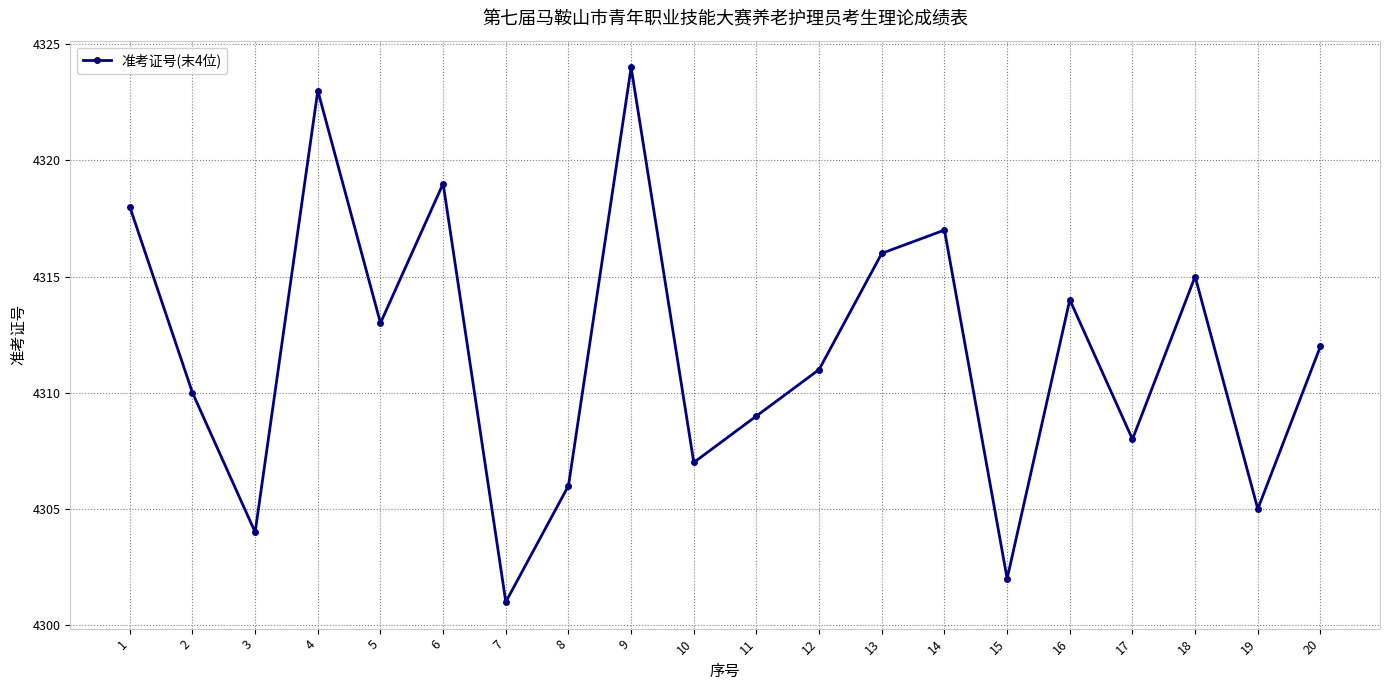

Reading left to right, transcribe all the data shown in this chart.

4318	4310	4304	4323	4313	4319	4301	4306	4324	4307	4309	4311	4316	4317	4302	4314	4308	4315	4305	4312